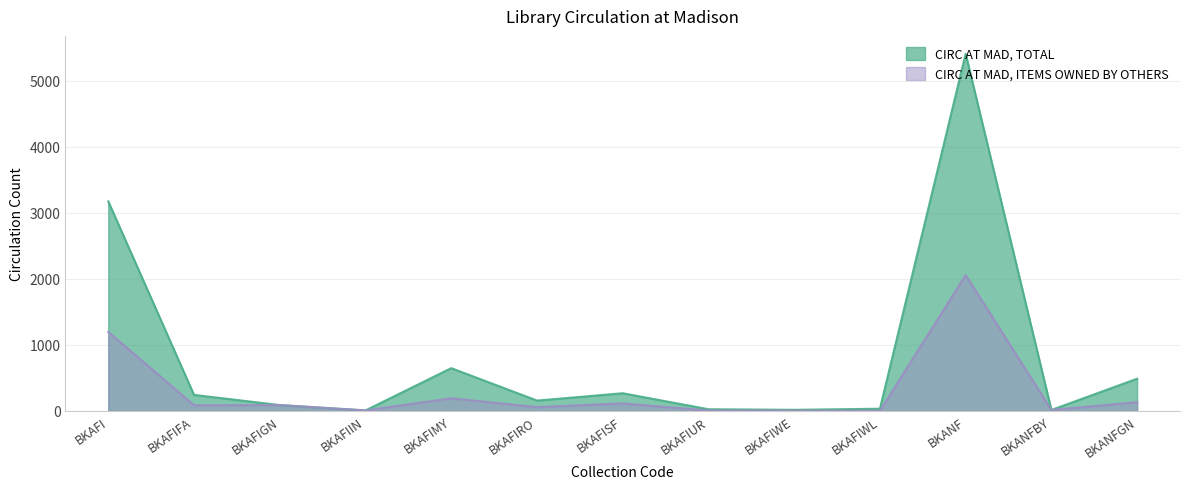

Is the value of CIRC AT MAD, TOTAL at BKAFIRO greater than the value of CIRC AT MAD, ITEMS OWNED BY OTHERS at BKAFIGN?

Yes